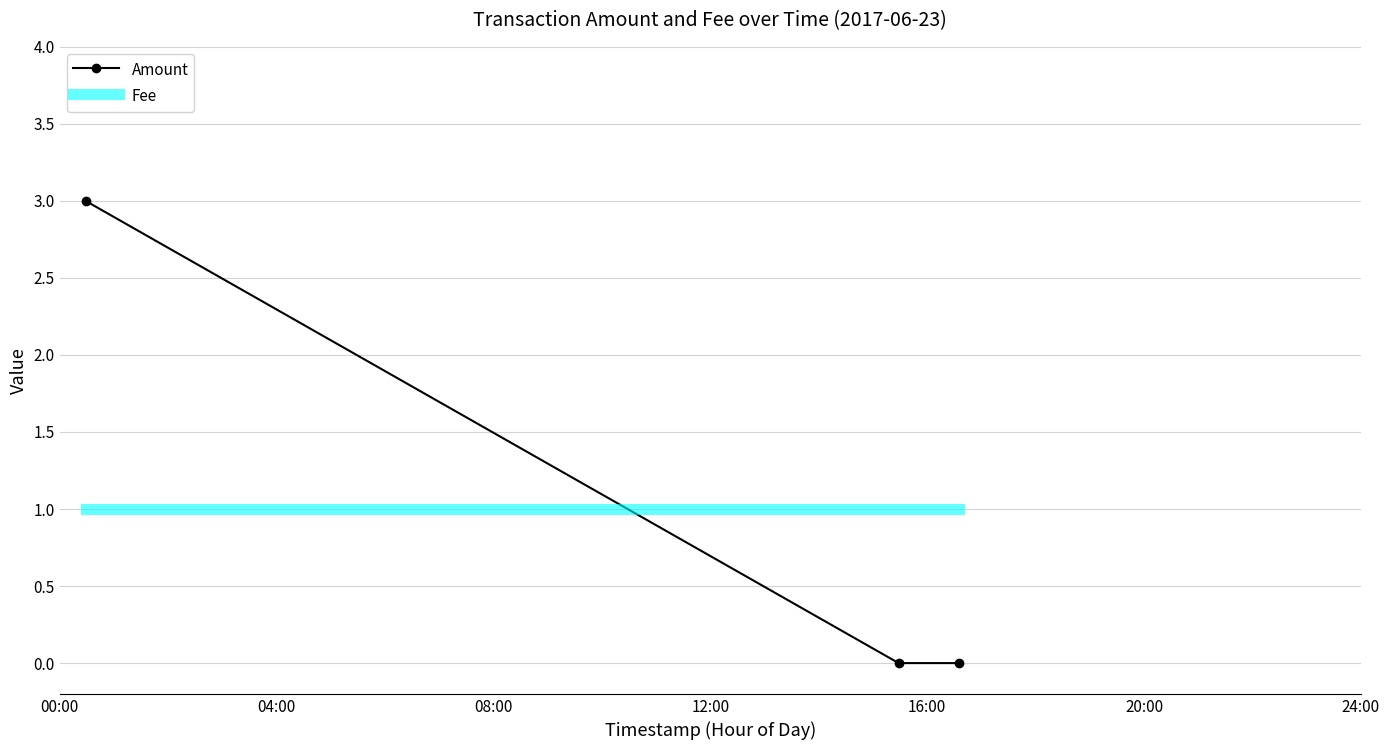

What are all the series names shown in the legend?

Amount, Fee